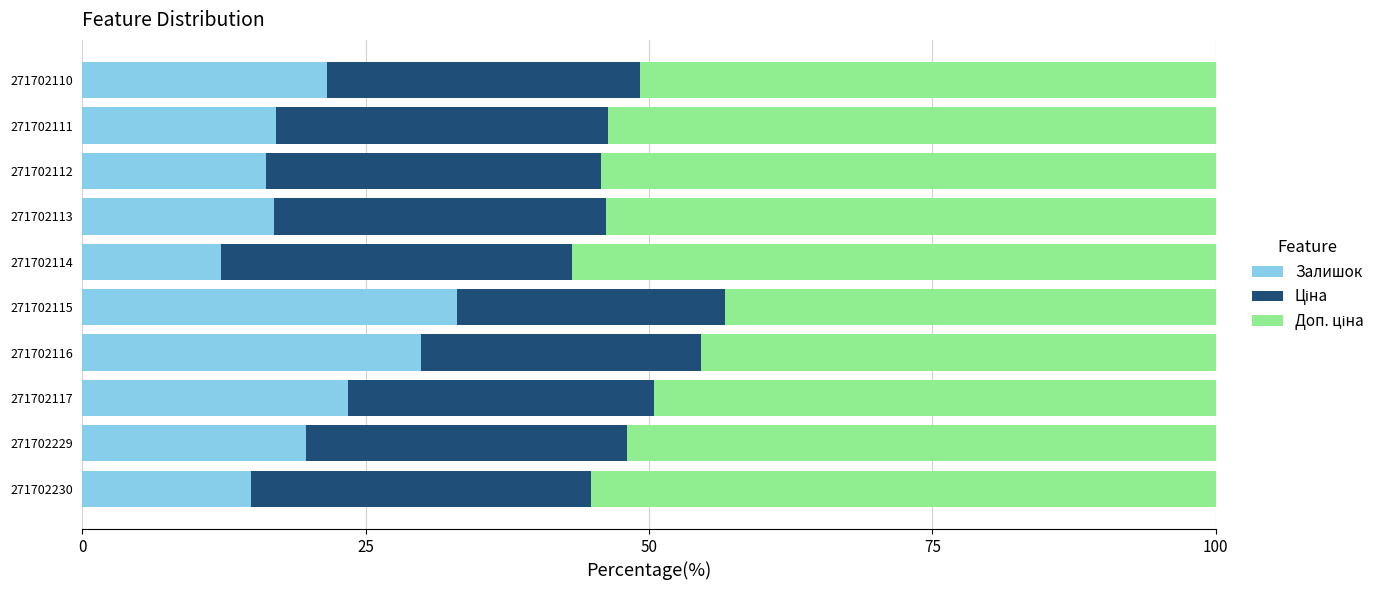

What is the highest value of the Залишок series?

33.0